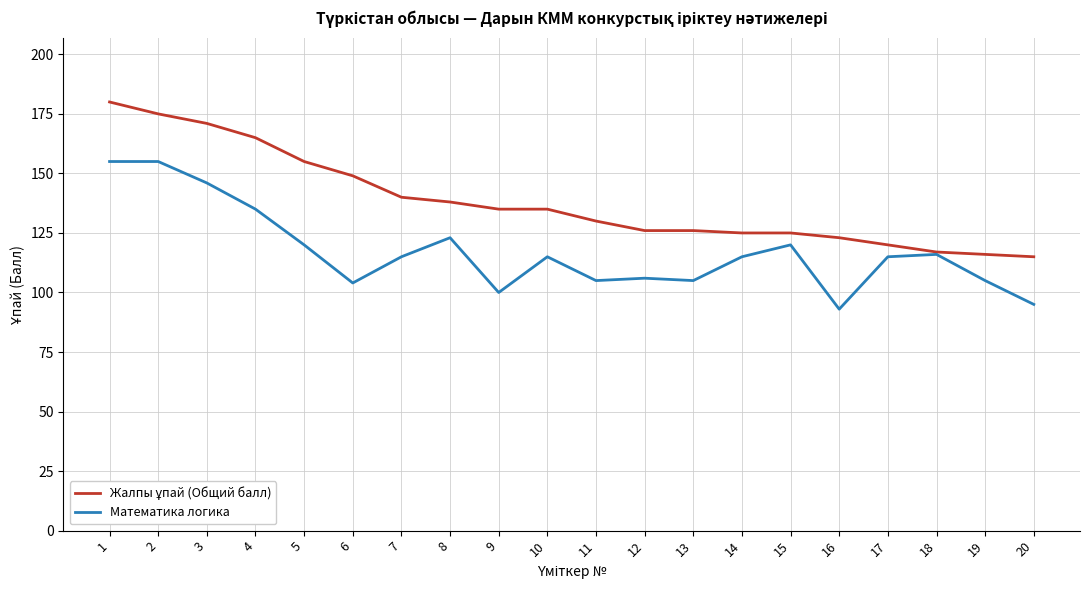

What is the difference between the highest and lowest values at 9?

35